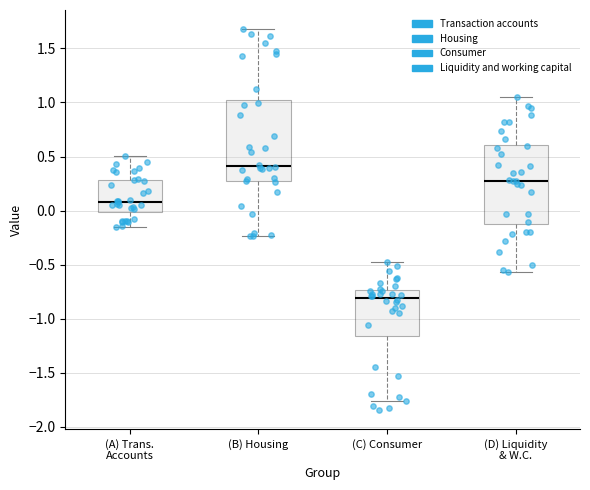

Where does the upper whisker of the box for (B) Housing end on the y-axis? The values are not printed on the chart, so give them approximately, as read against the axis.

1.70